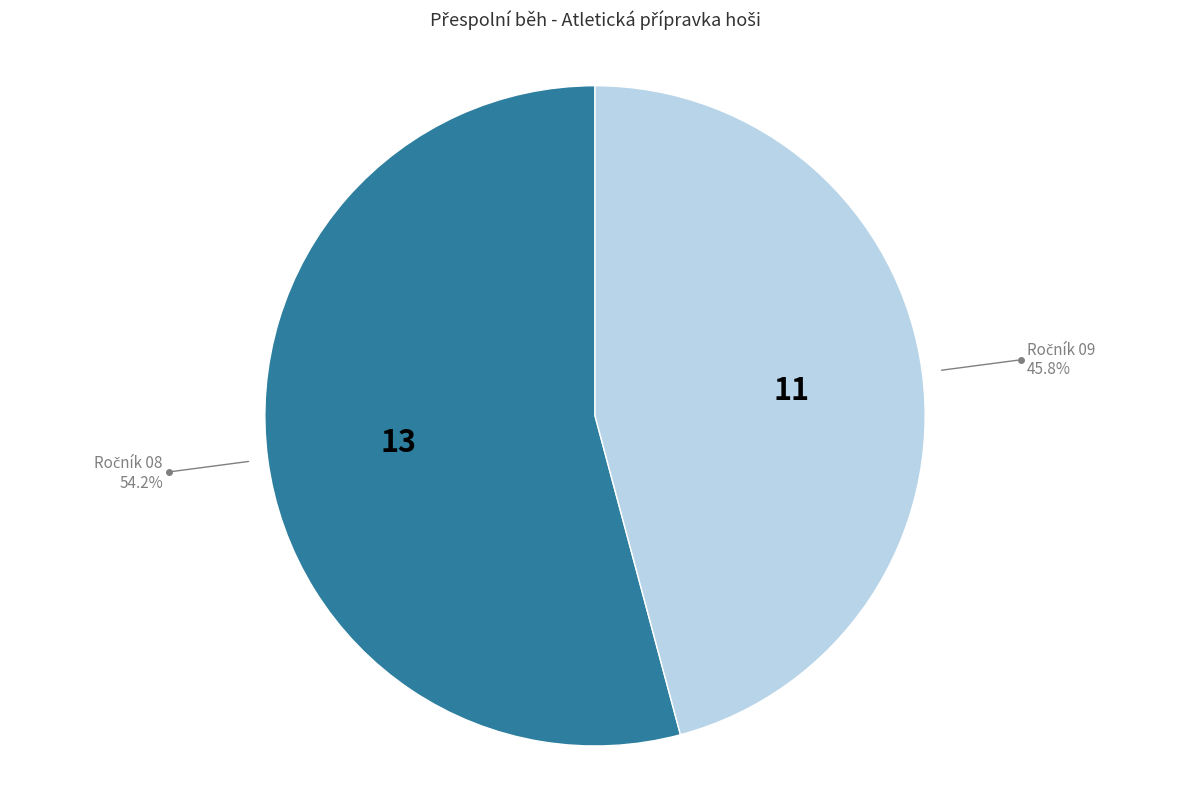

Count the number of slices in the pie.

2